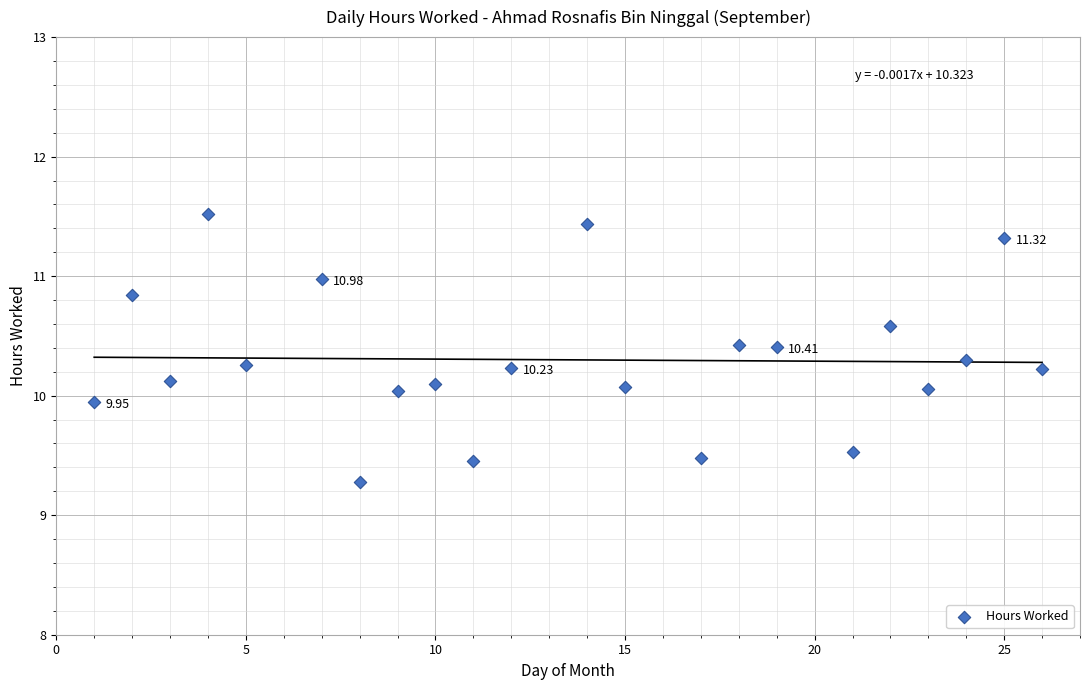

What is the range of X values (max minus min)?

25.0